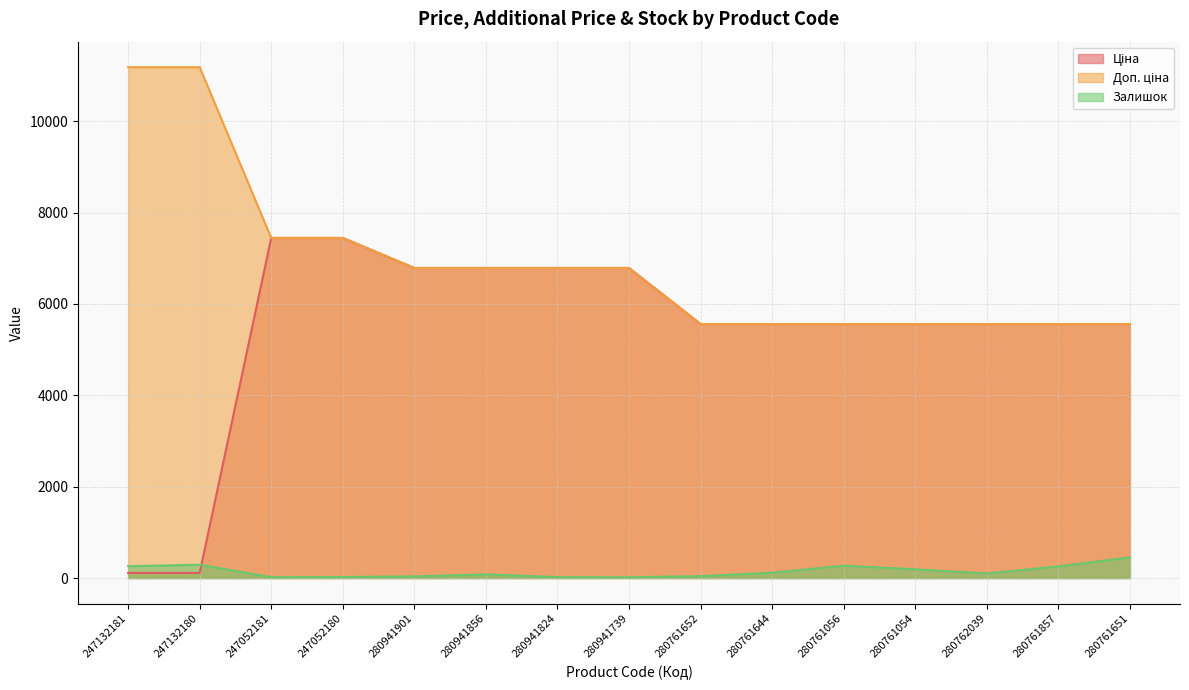

What position from the left is 247132181?

1